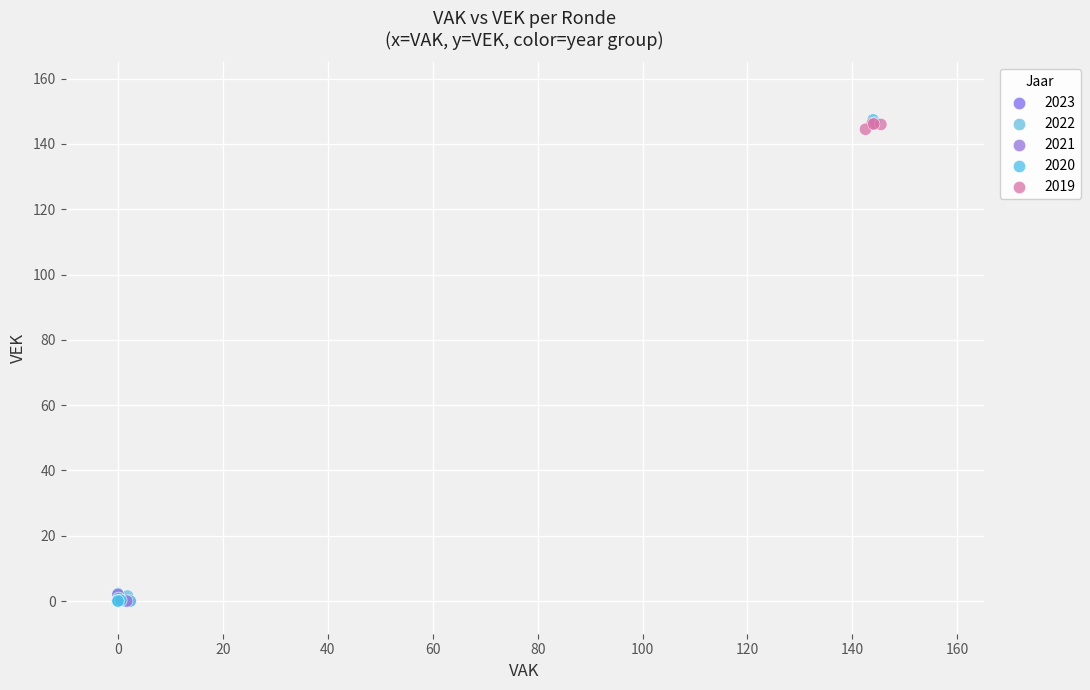

What are all the series names shown in the legend?

2023, 2022, 2021, 2020, 2019